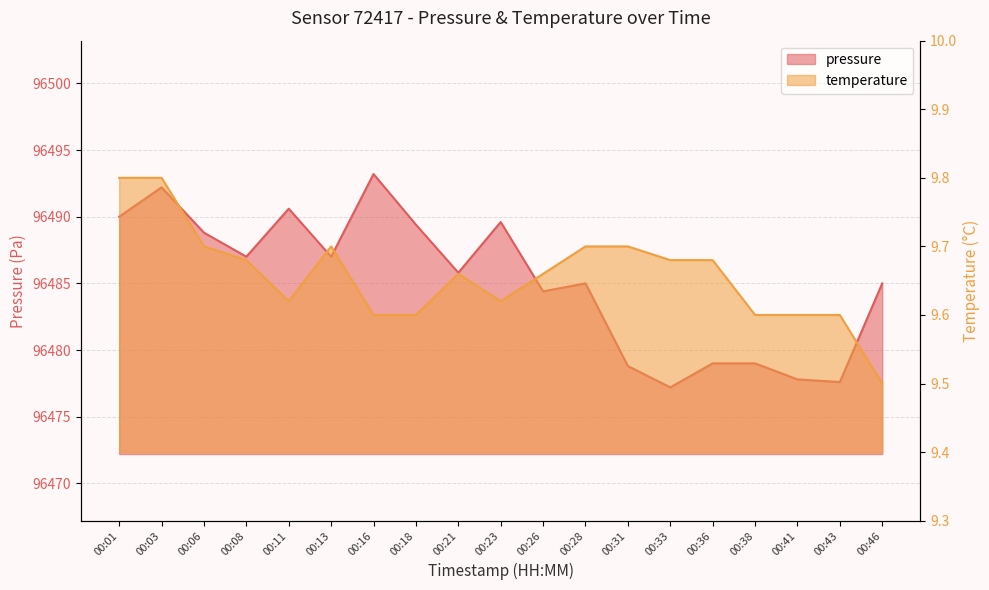

Which series changed the most between 00:08 and 00:21?

pressure